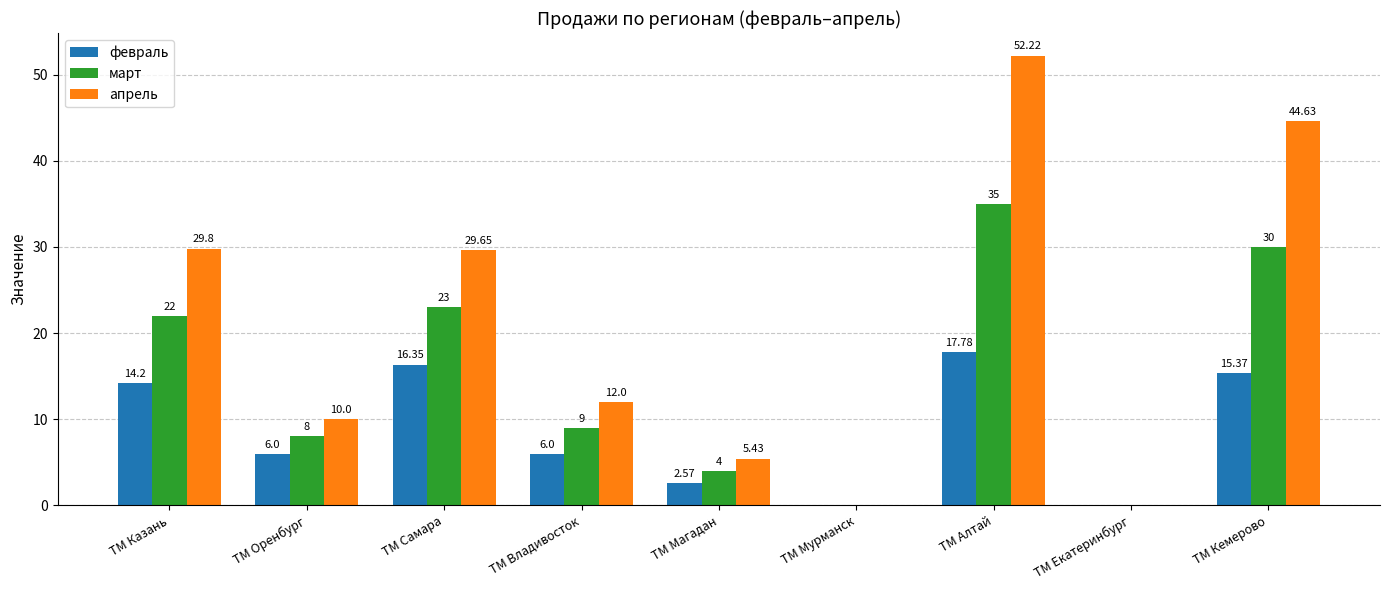

Is it true that март equals 18.0 at ТМ Екатеринбург?

False